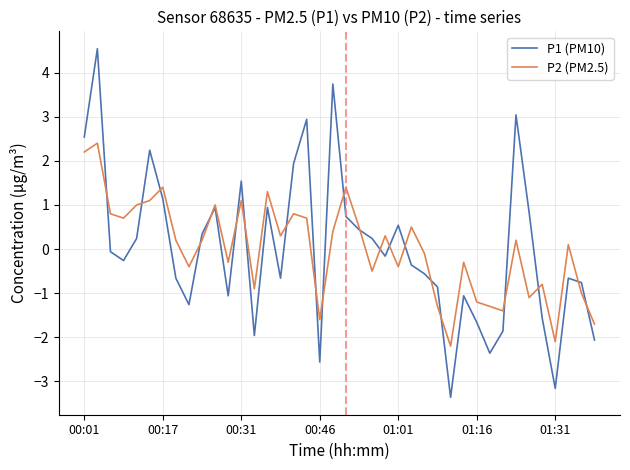

What is the maximum value for P1 (PM10)?

4.5